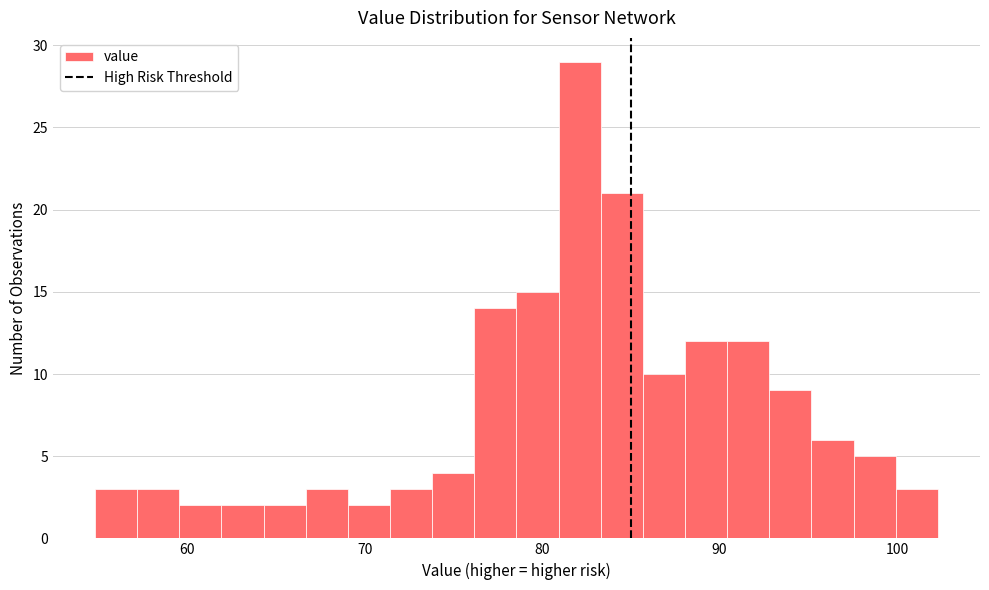

Read against the x-axis, roughly where is the centre of the tallest bar?

82